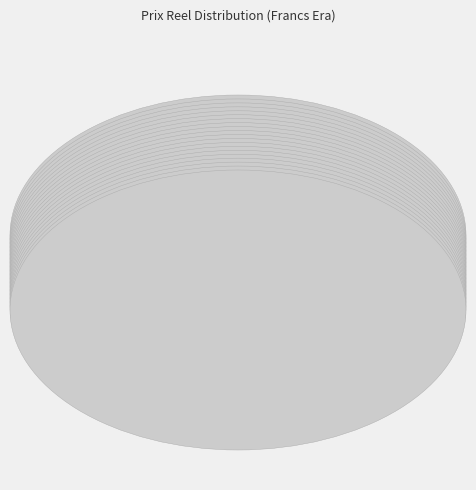

What percentage do 1898-1899 and 1911 together represent?

21.2%